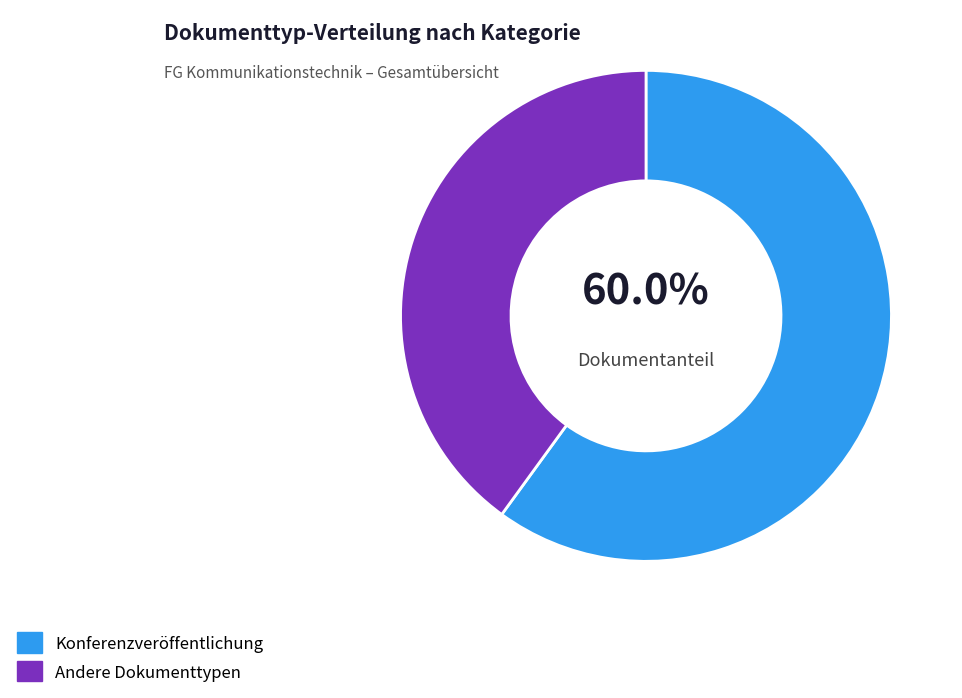

Does Konferenzveröffentlichung account for over 50% of the chart?

Yes